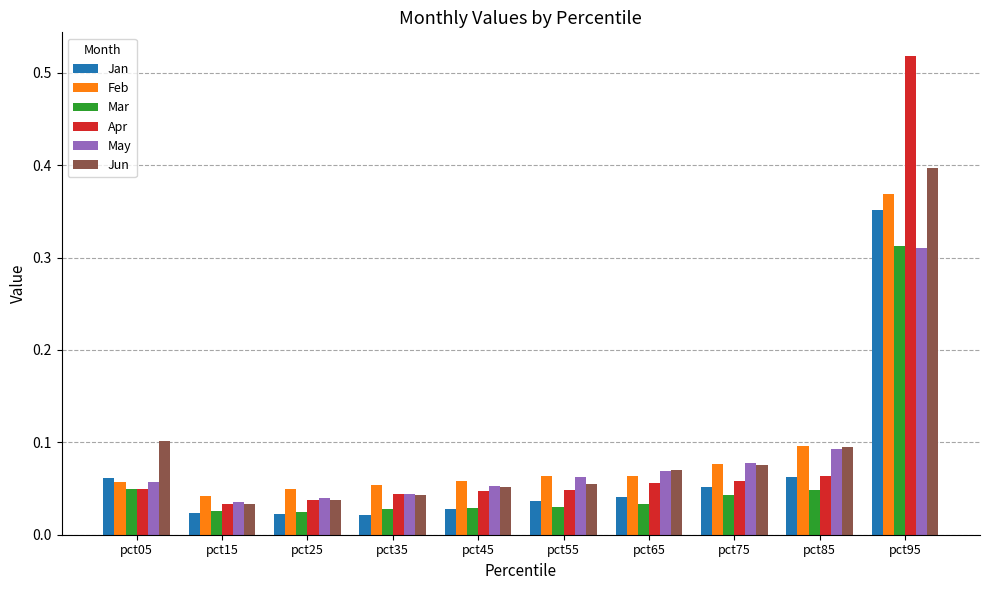

Which series has the largest range (max minus min)?

Apr